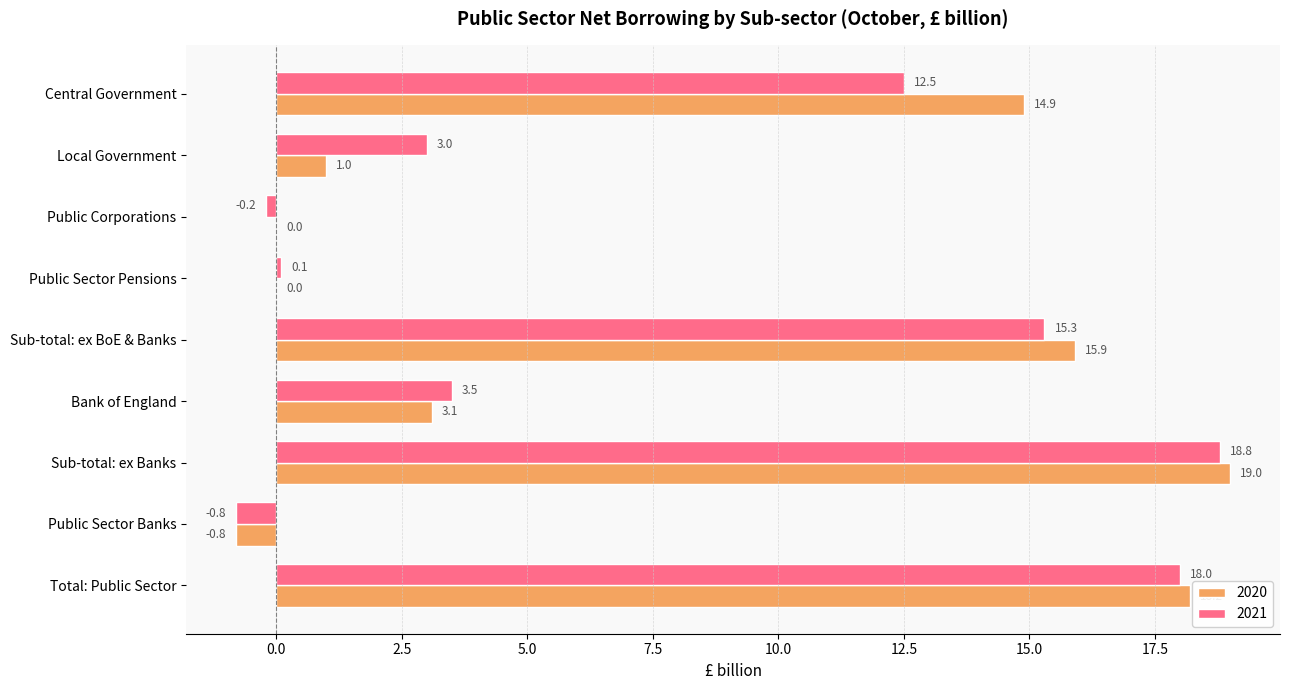

Is the value of 2020 at Local Government greater than the value of 2021 at Public Sector Pensions?

Yes